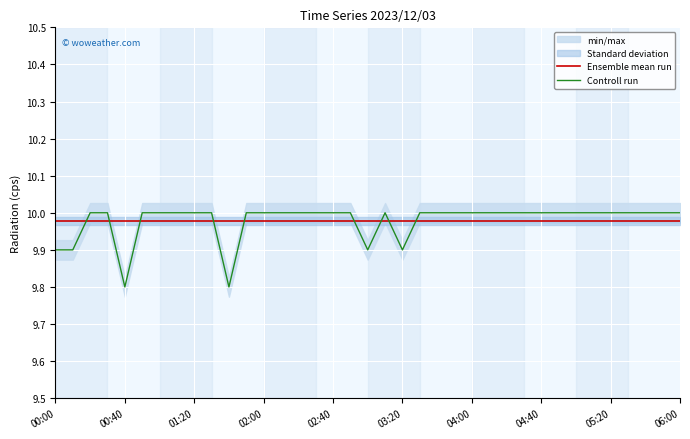

After their last crossing, which series has the higher values: Controll run or Ensemble mean run?

Controll run